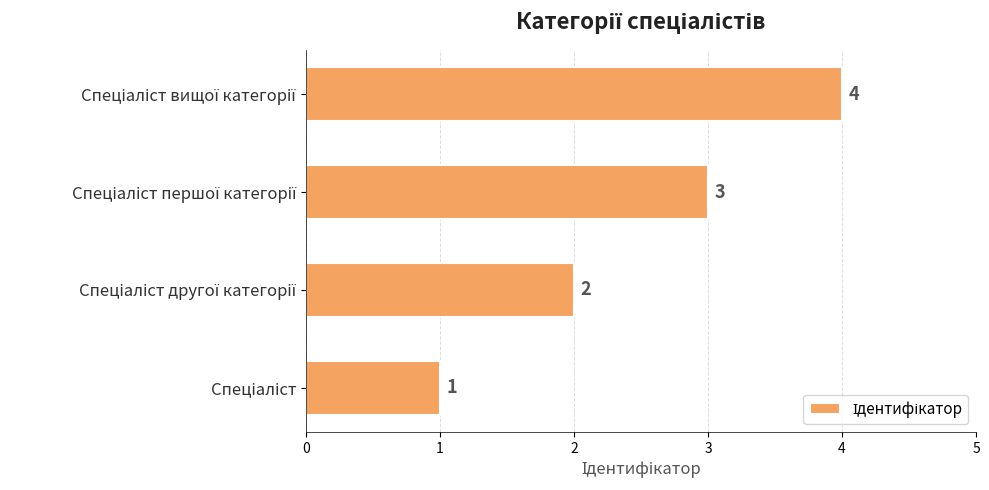

What is the greatest value displayed?

4